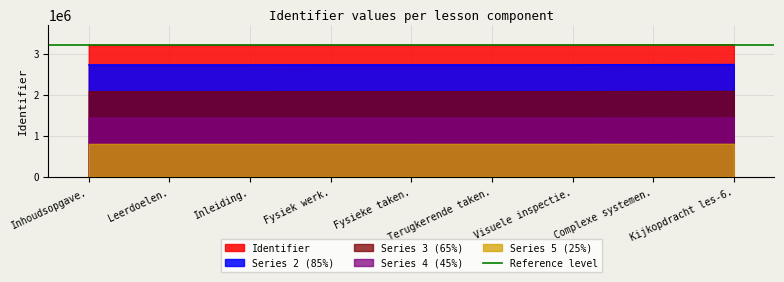

At which category does the chart reach its minimum across all series?

Inhoudsopgave.